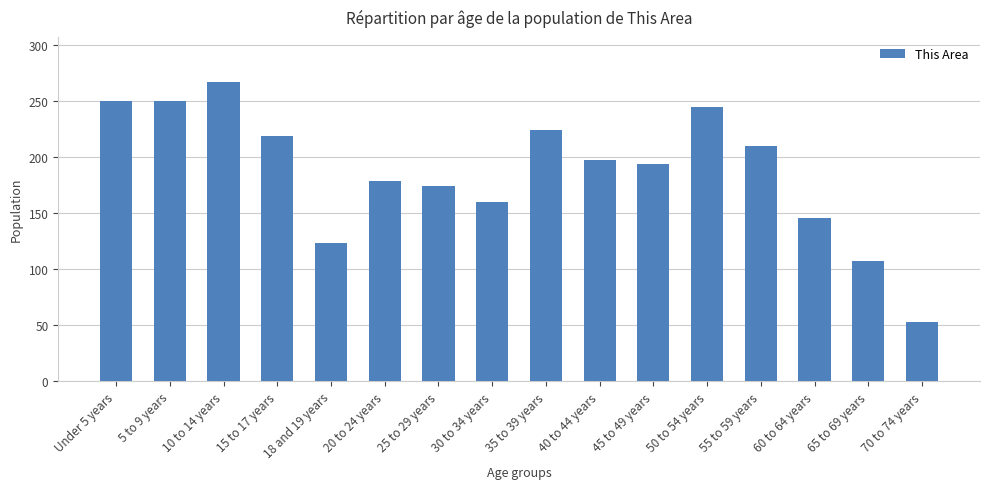

At which label does the data first exceed 197?

Under 5 years